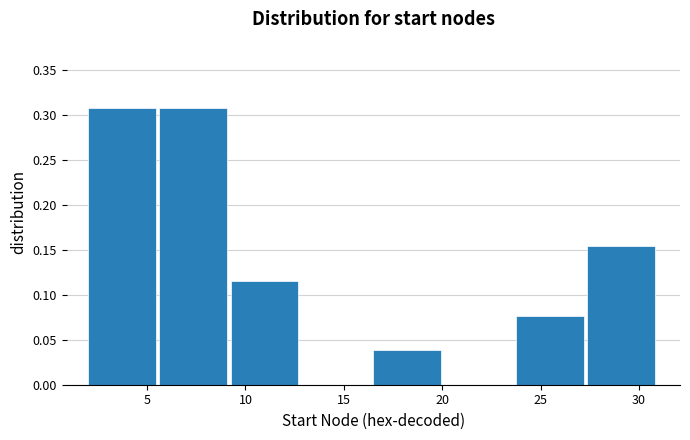

Reading left to right, transcribe this chart: for each bar, give the range it covers on the x-axis and its height. Neither the bar edges nor the heights are printed on the chart, so give them approximately, as read against the axes.

2.0 to 5.5: 0.310
5.5 to 9.5: 0.310
9.5 to 13.0: 0.115
13.0 to 16.5: 0
16.5 to 20.0: 0.040
20.0 to 24.0: 0
24.0 to 27.5: 0.075
27.5 to 31.0: 0.155